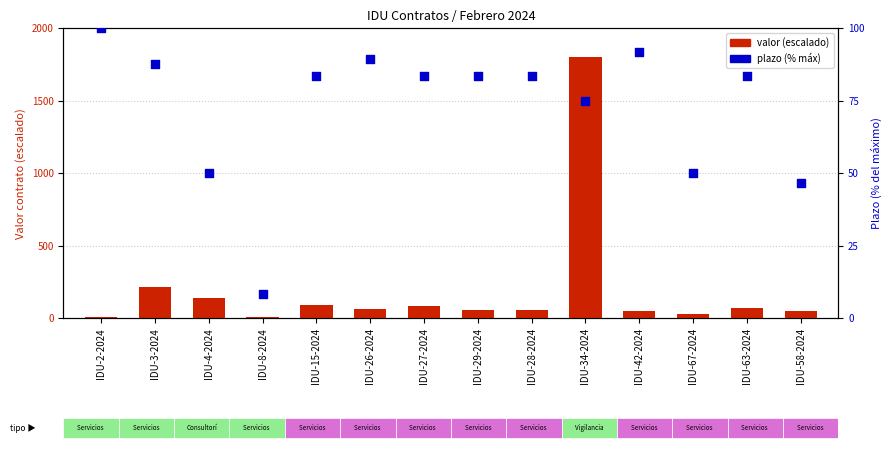

At how many categories does at least one series exceed 1463?

1